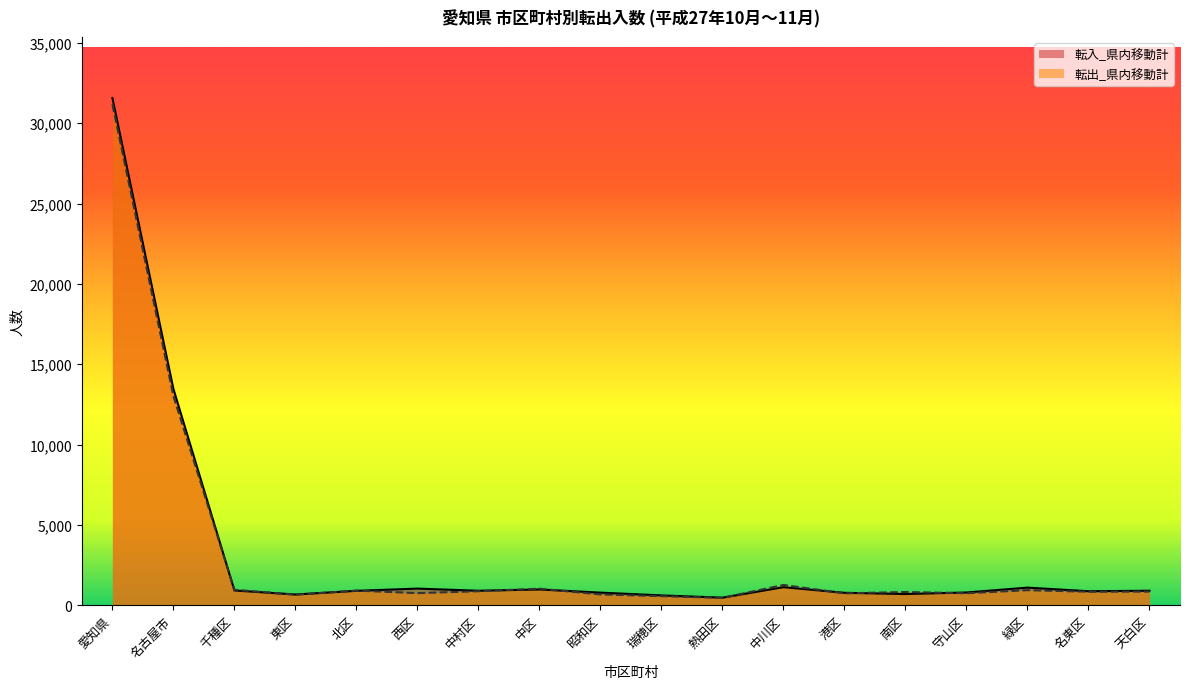

Reading left to right, transcribe all the data shown in this chart.

転入_県内移動計: 愛知県=31571	名古屋市=13465	千種区=915	東区=664	北区=893	西区=1031	中村区=898	中区=976	昭和区=781	瑞穂区=608	熱田区=467	中川区=1120	港区=770	南区=693	守山区=790	緑区=1092	名東区=868	天白区=899
転出_県内移動計: 愛知県=31172	名古屋市=13017	千種区=959	東区=651	北区=908	西区=749	中村区=868	中区=1026	昭和区=670	瑞穂区=561	熱田区=454	中川区=1257	港区=736	南区=819	守山区=744	緑区=933	名東区=837	天白区=845